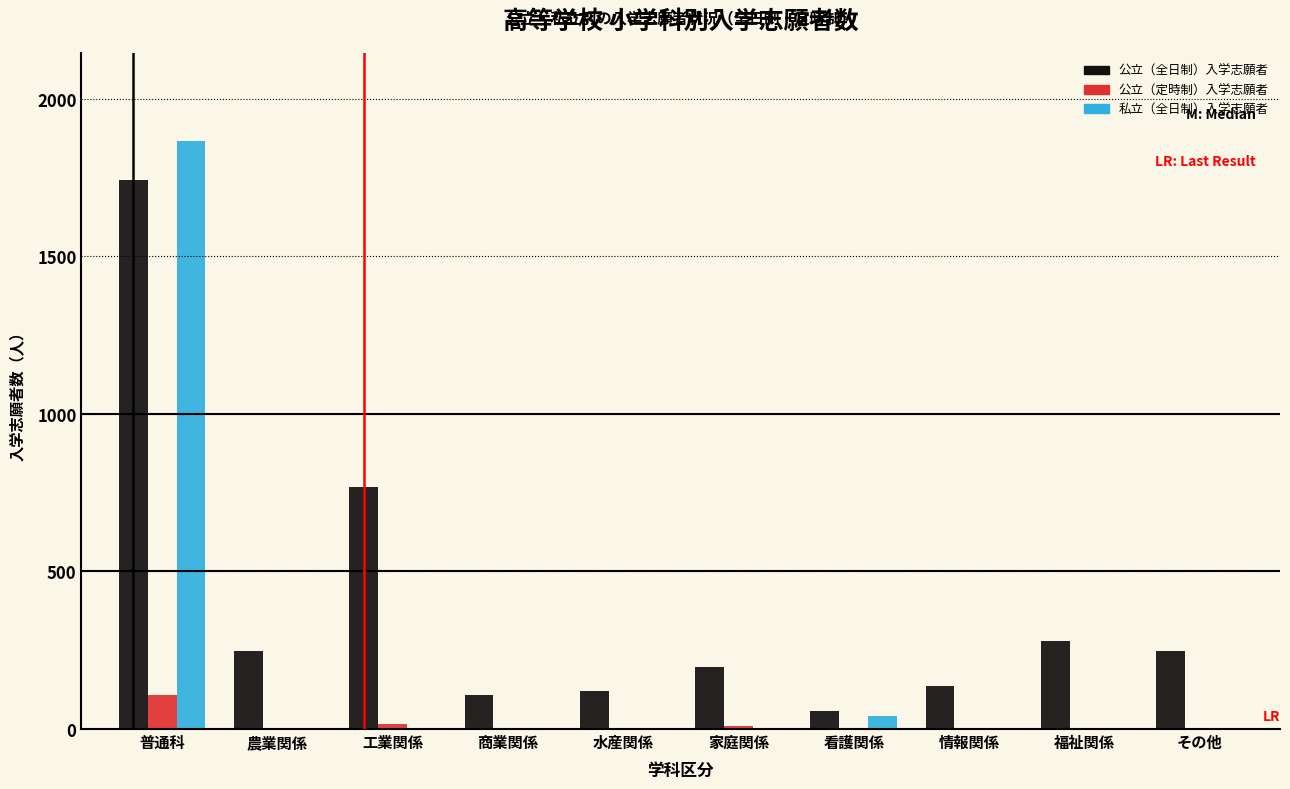

The 公立（全日制）入学志願者 series shows 1040 at 普通科. True or false?

False